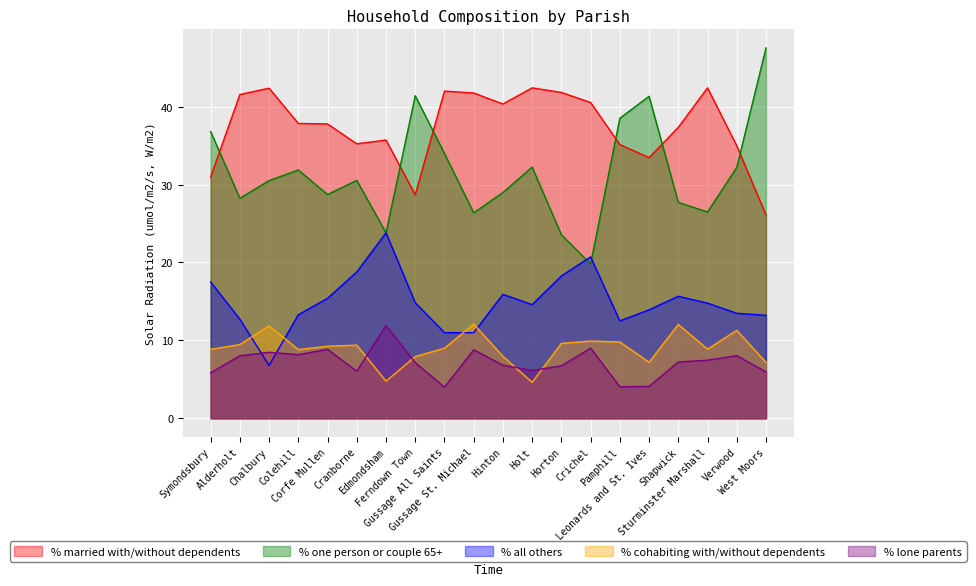

Where is the first local minimum for % married with/without dependents?

Cranborne